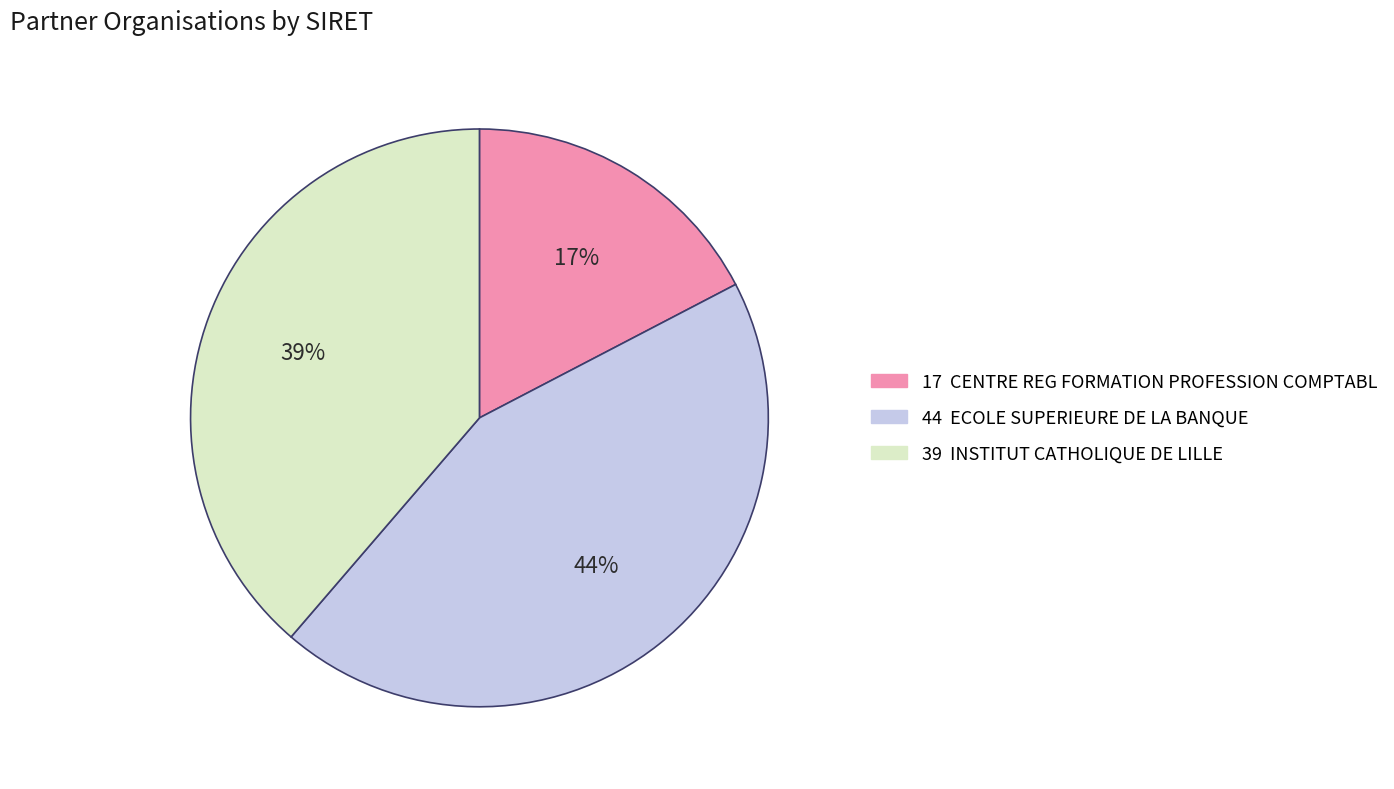

To the nearest percent, what is the average slice percentage?

33%